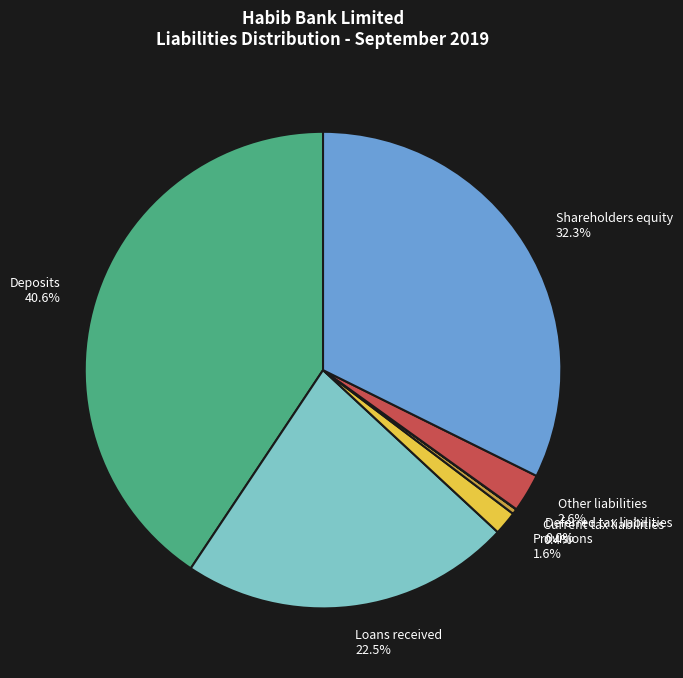

Is there any slice that represents more than half of the pie?

No